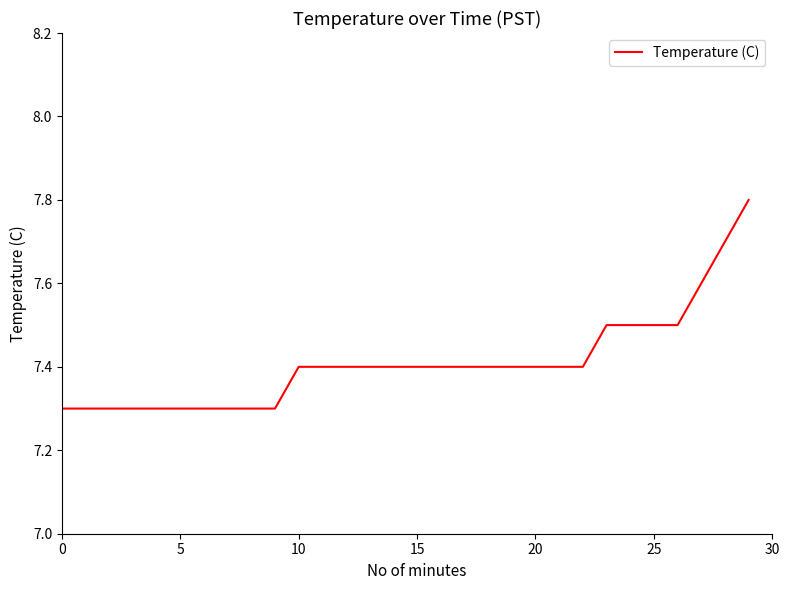

What is the difference between the maximum and minimum values?

0.5